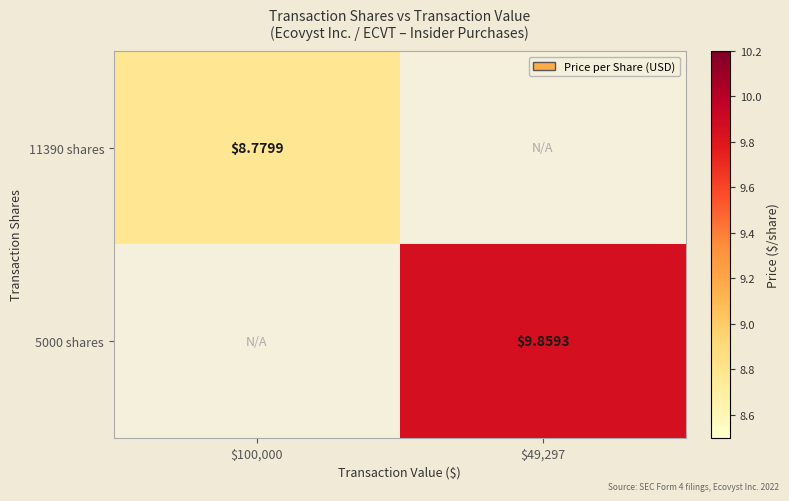

Rank the series by their average value, from lowest to highest.

11390 shares, 5000 shares